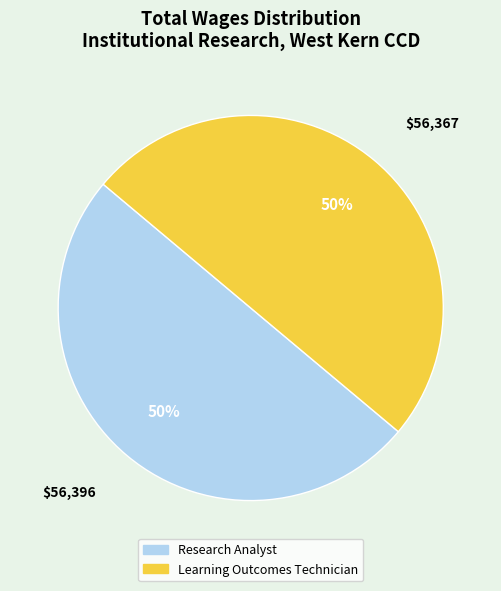

Is it true that Learning Outcomes Technician is 62% of the pie?

False